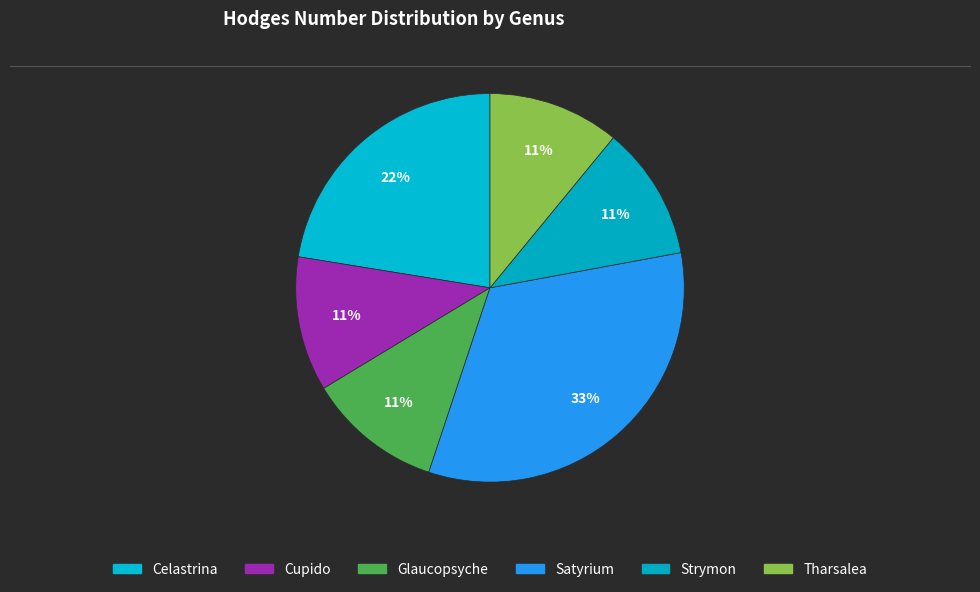

How many slices are in this pie chart?

6